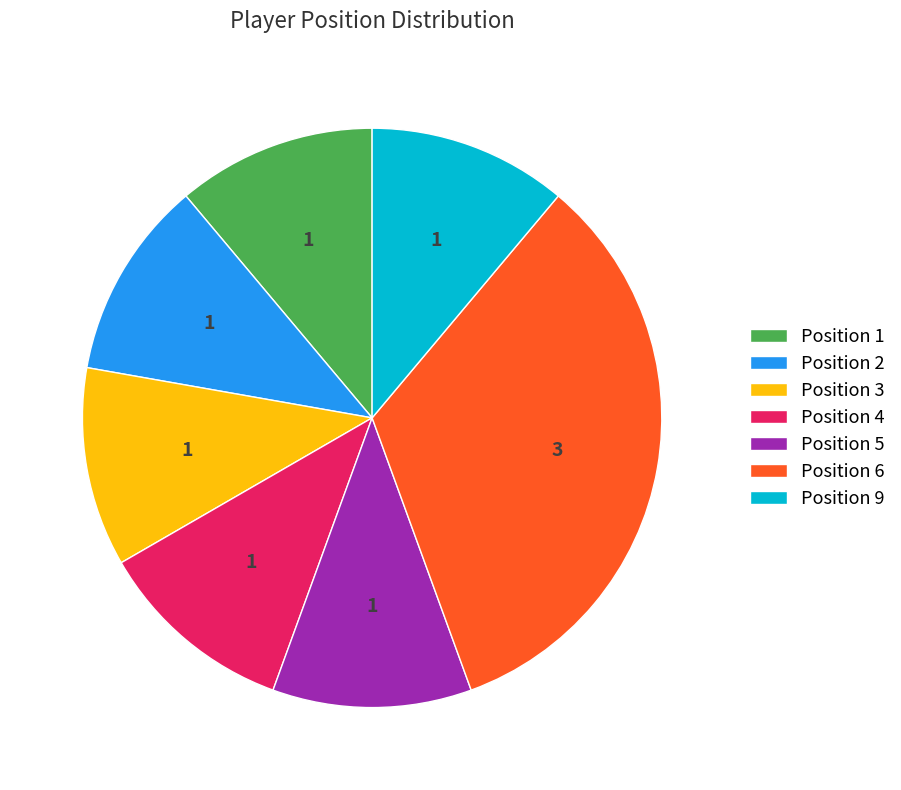

Does any single category account for the majority?

No